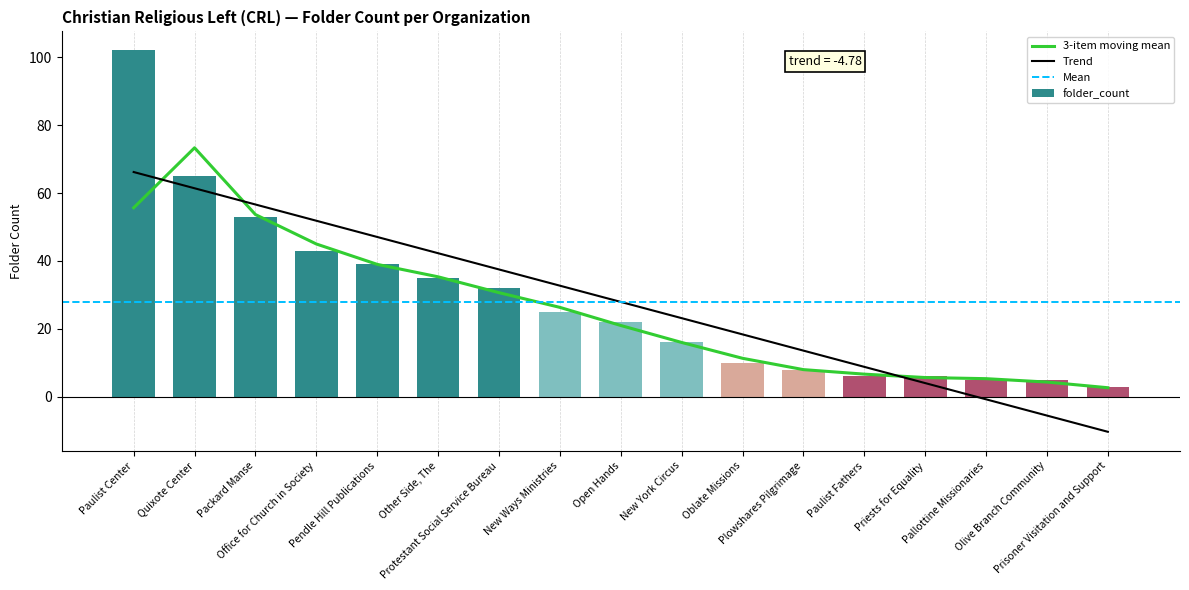

What is the average value?

28